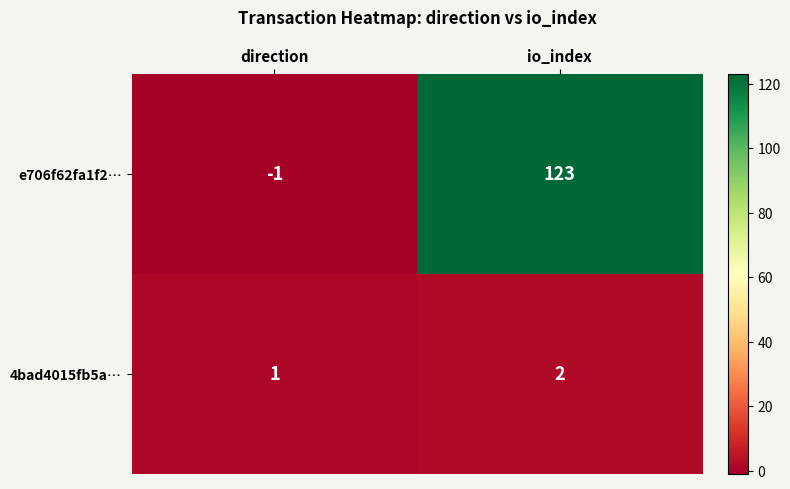

Count the number of categories in the chart.

2